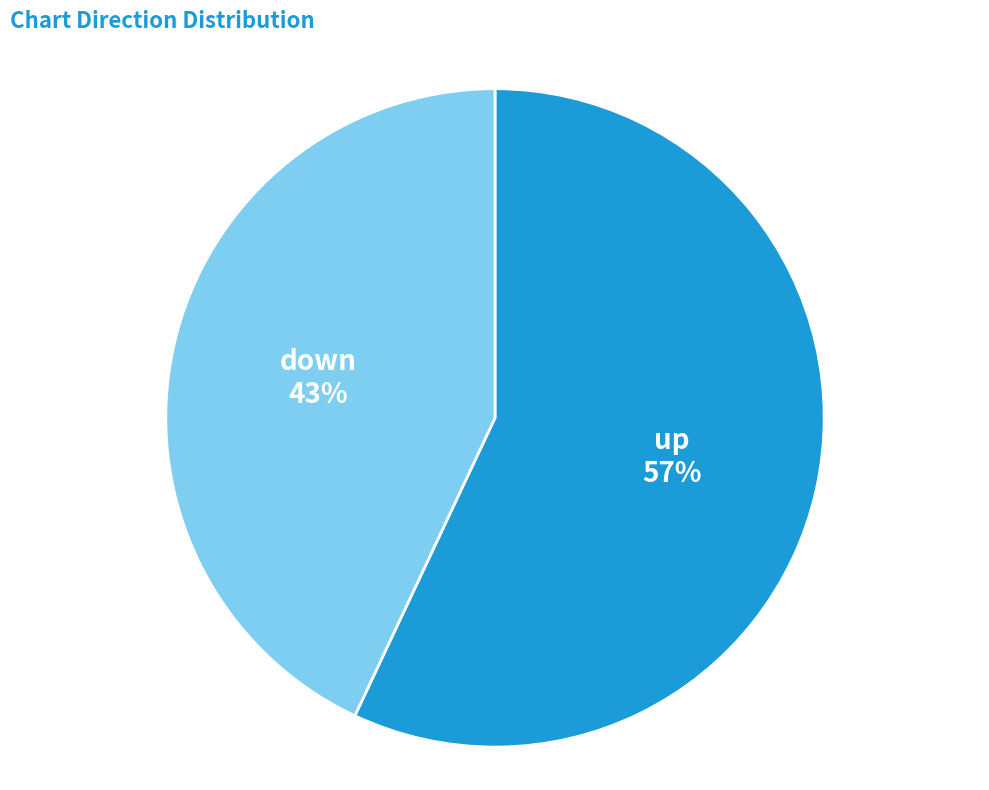

What is the largest slice in the pie chart?

up